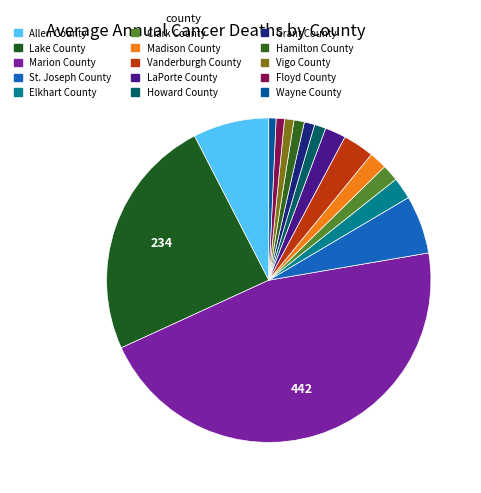

Approximately how many times larger is the value at Elkhart County compared to Vigo County?

2.3